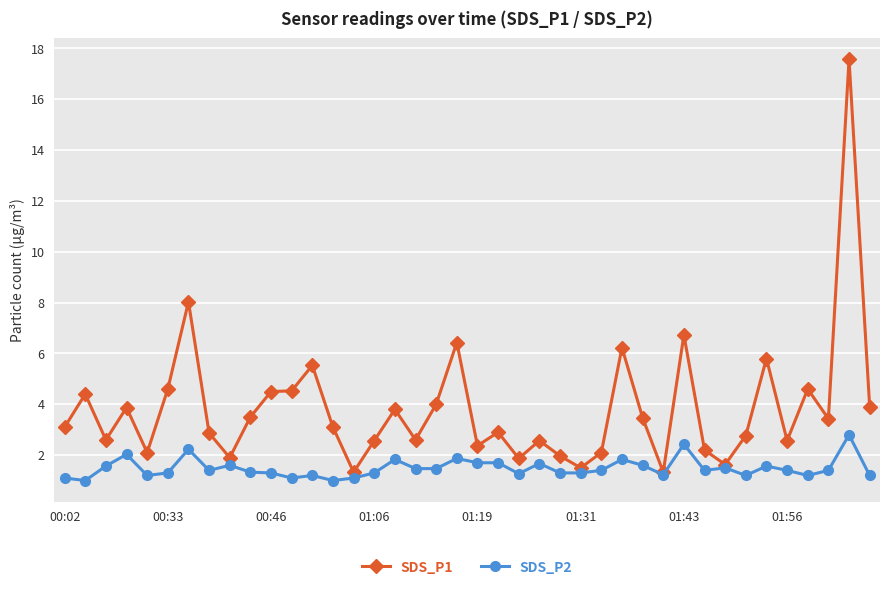

Which series has the largest total across all categories?

SDS_P1